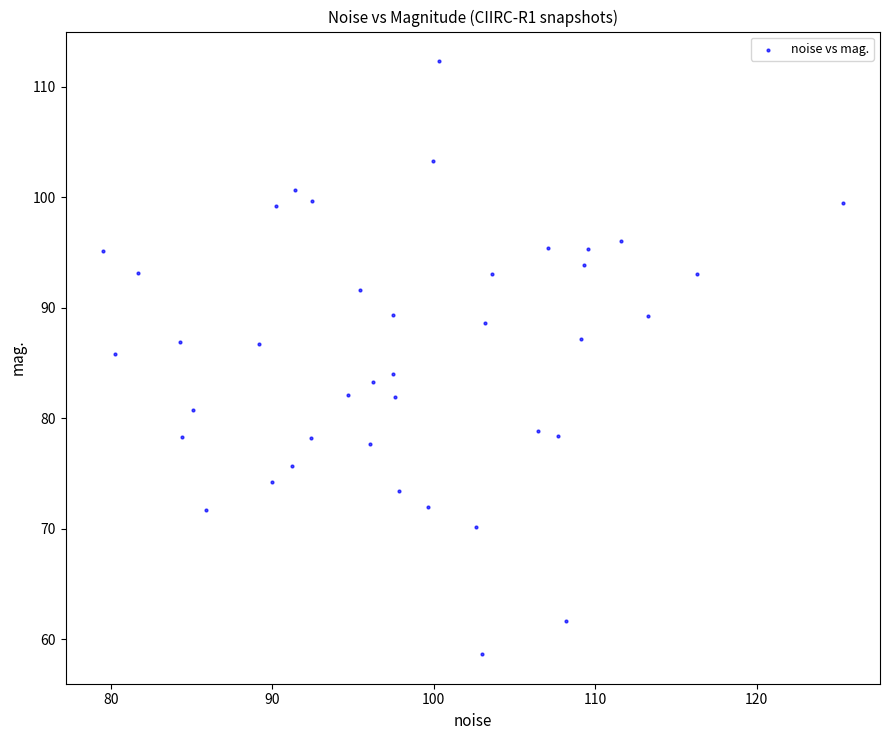

What is the range of X values (max minus min)?

45.8